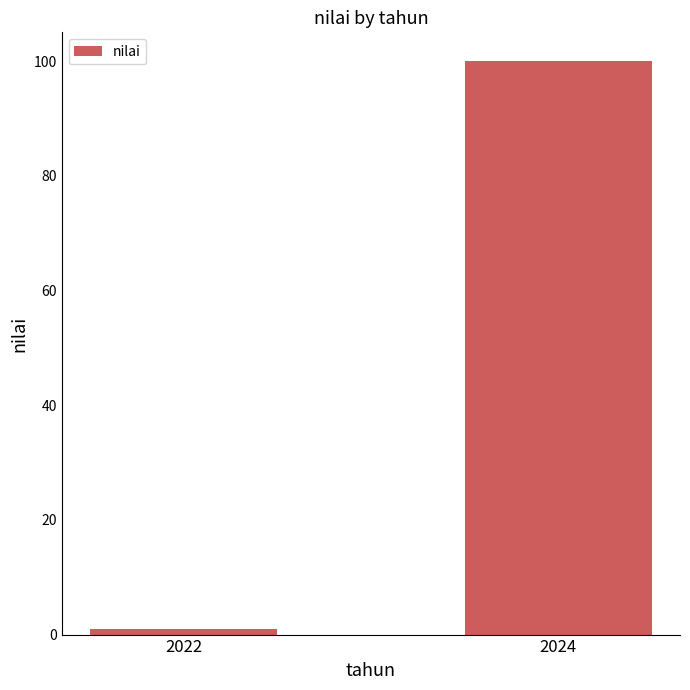

The chart shows a value of 68.6 at 2024. True or false?

False